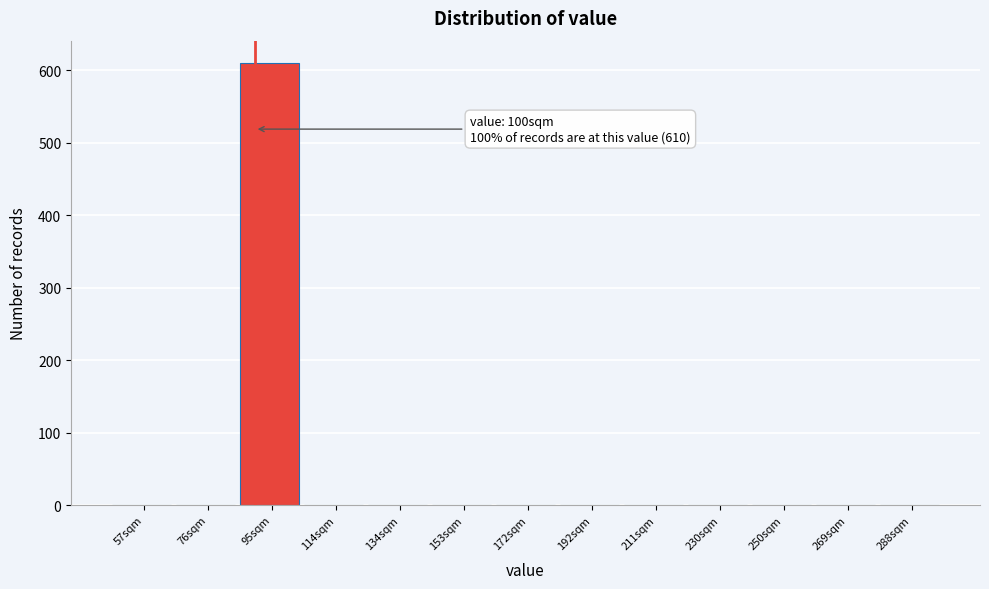

Reading right to left, what are all the values shown in this chart?

288sqm=0	269sqm=0	250sqm=0	230sqm=0	211sqm=0	192sqm=0	172sqm=0	153sqm=0	134sqm=0	114sqm=0	95sqm=610	76sqm=0	57sqm=0